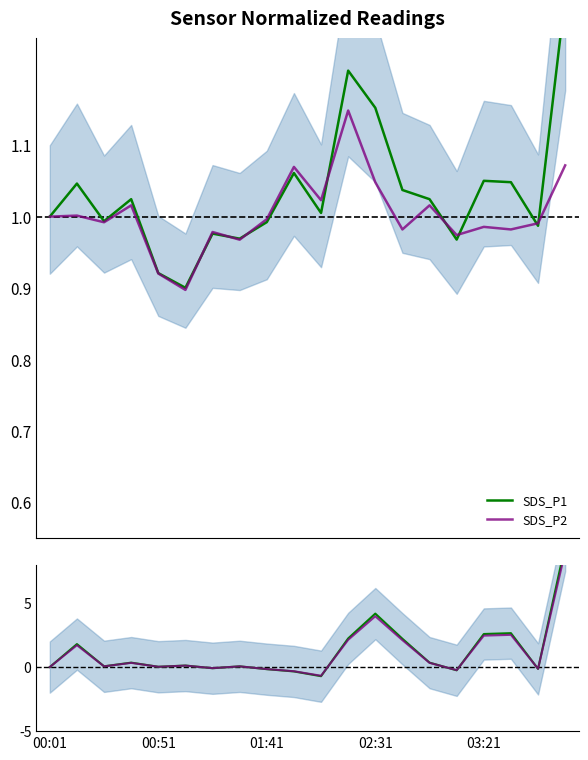

Between 7 and 13, which series saw the biggest shift?

SDS_P1